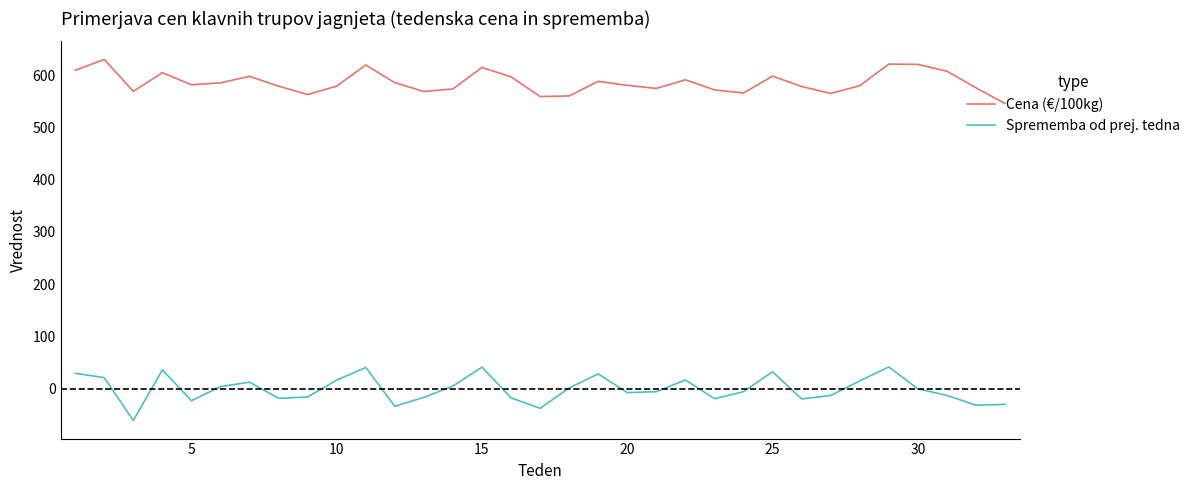

True or false: Cena (€/100kg) and Sprememba od prej. tedna cross at least once.

False